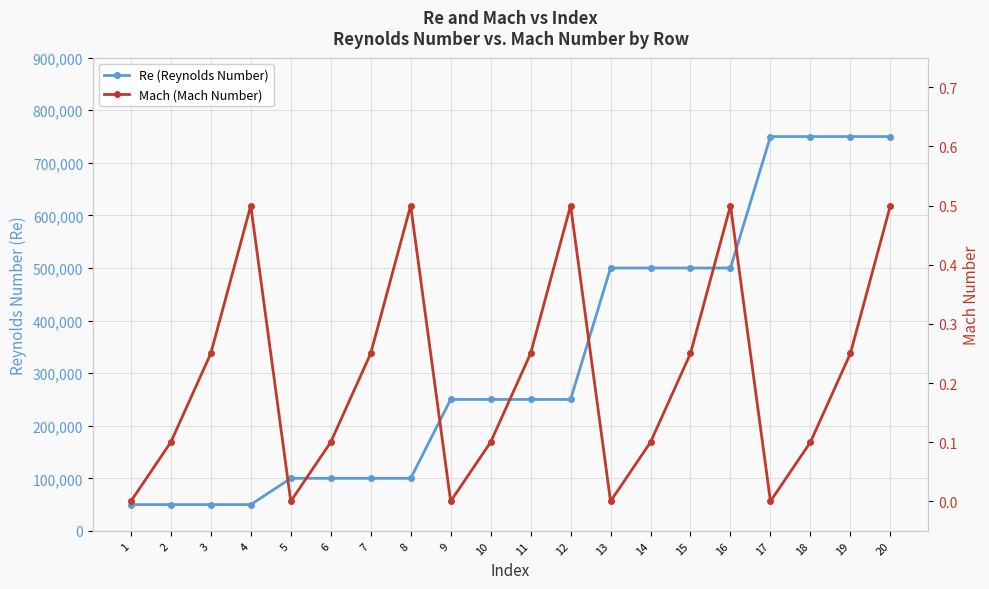

At which label is Re (Reynolds Number) closest to 400000?

13